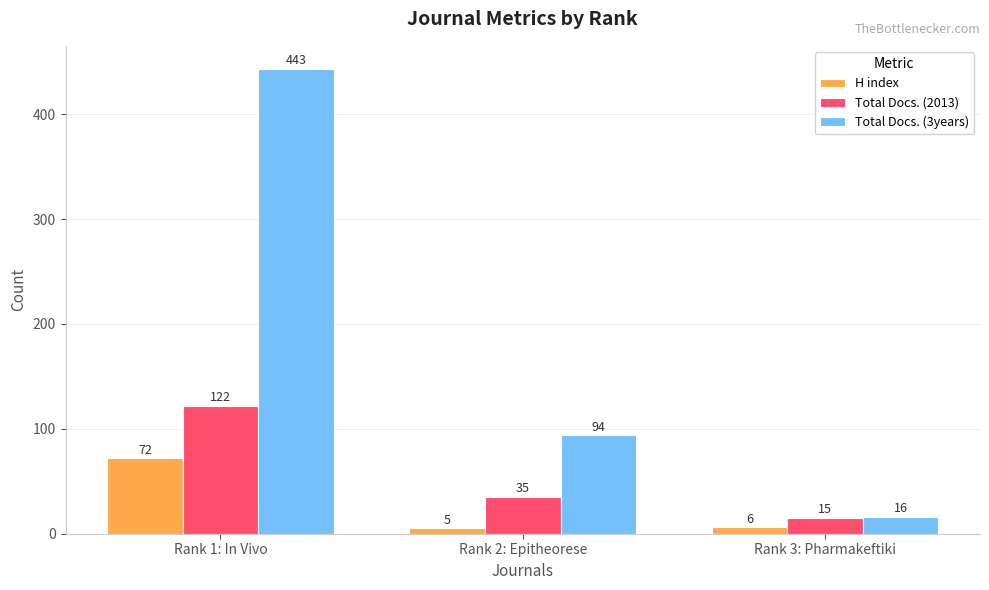

Are the bars horizontal?

No